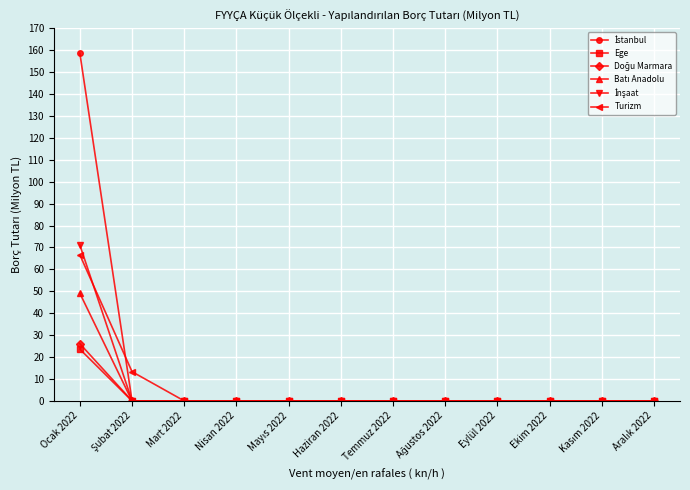

What is the greatest value displayed?

158.6